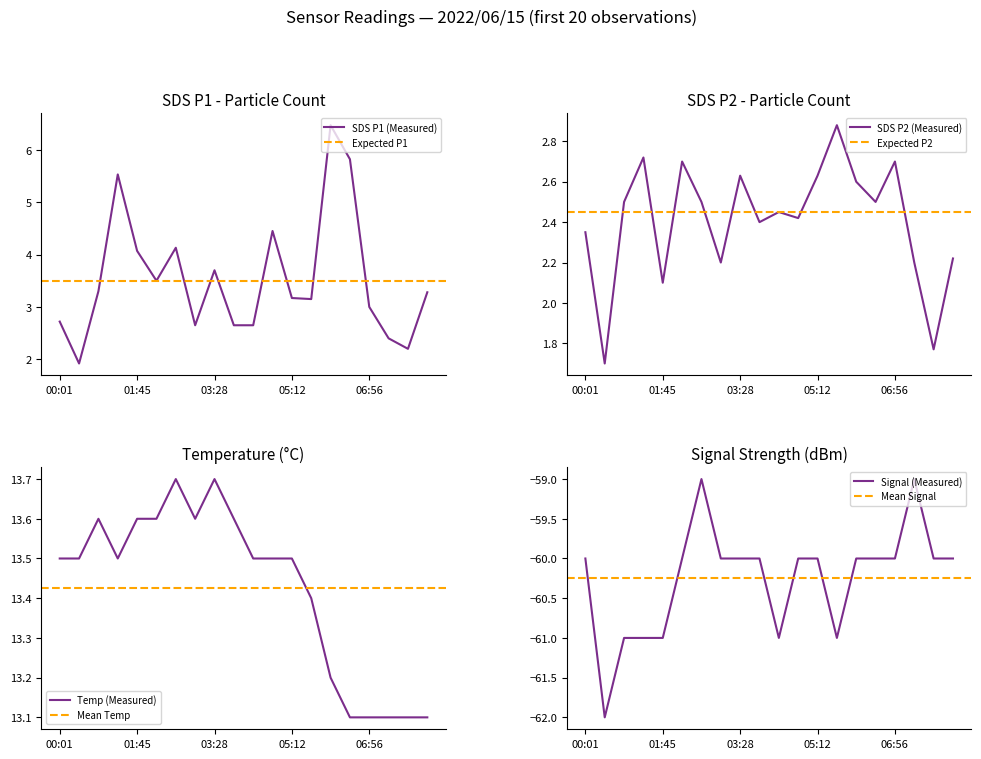

List the labels in order of Temp value, largest first.

02:36, 03:28, 00:53, 01:45, 02:10, 03:02, 03:54, 00:01, 00:27, 01:18, 04:20, 04:46, 05:12, 05:38, 06:04, 06:30, 06:56, 07:22, 07:48, 08:14